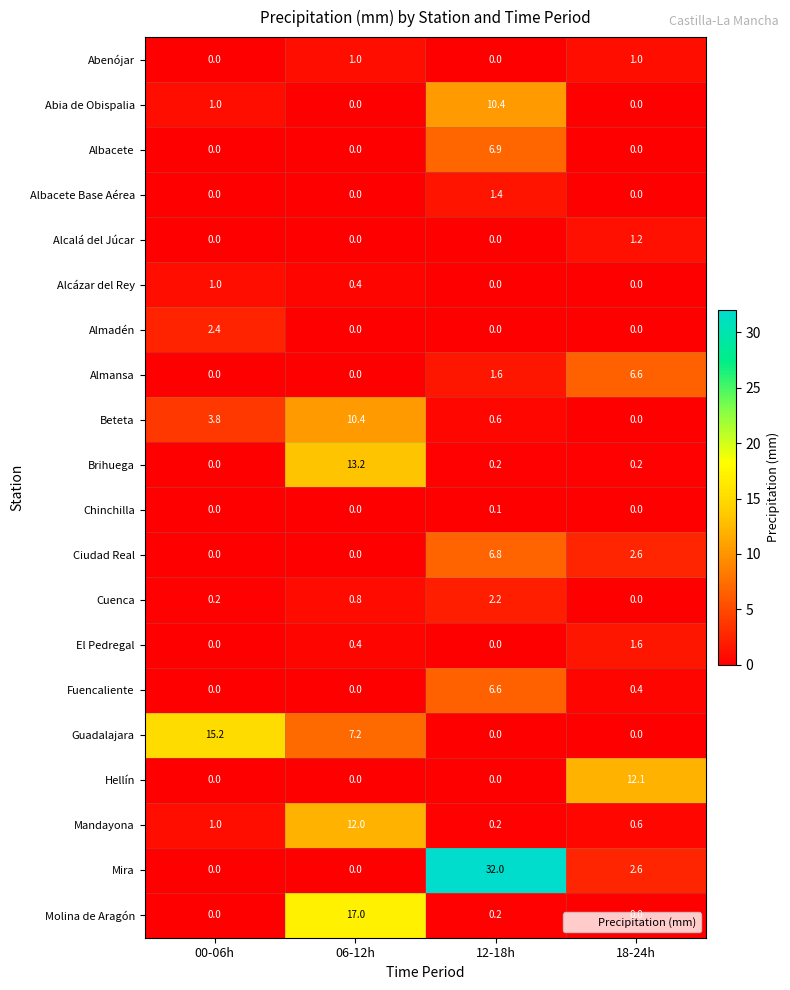

How many Almadén values are between 0 and 2?

3